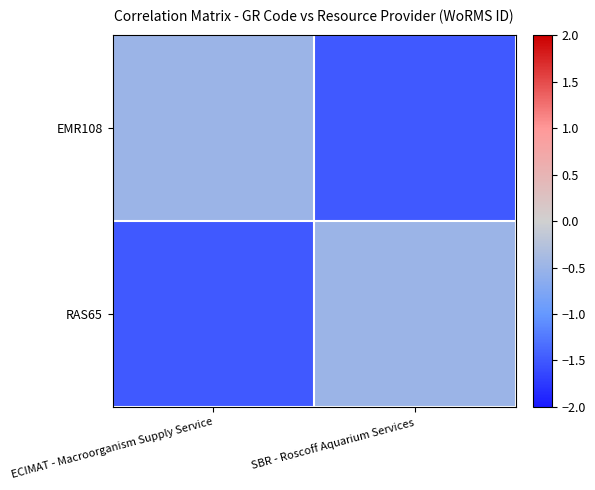

Reading right to left, extract all data points from this chart.

EMR108: SBR - Roscoff Aquarium Services=-1.5	ECIMAT - Macroorganism Supply Service=-0.5
RAS65: SBR - Roscoff Aquarium Services=-0.5	ECIMAT - Macroorganism Supply Service=-1.5